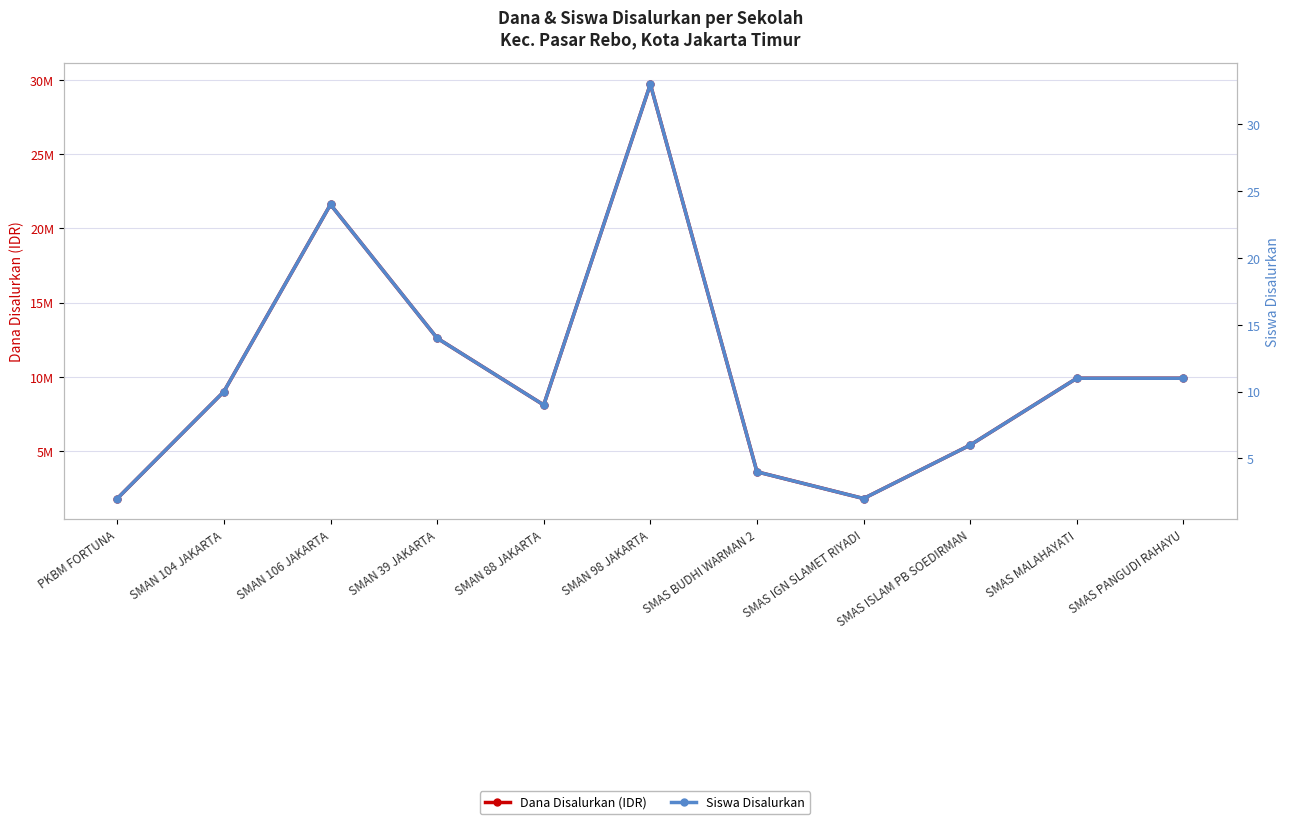

Is this an area chart (filled region under the line)?

No